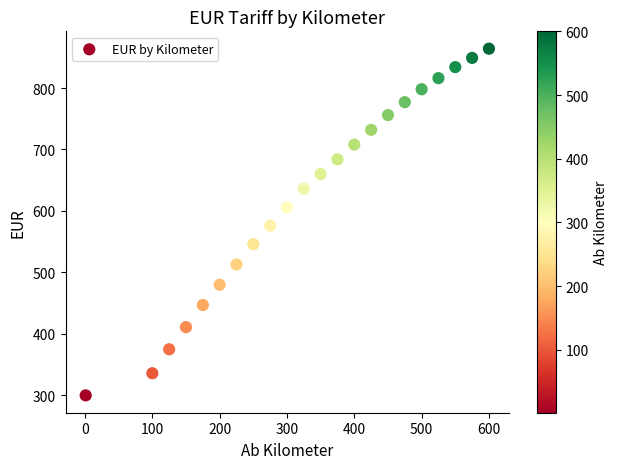

What is the range of Y values (max minus min)?

564.0